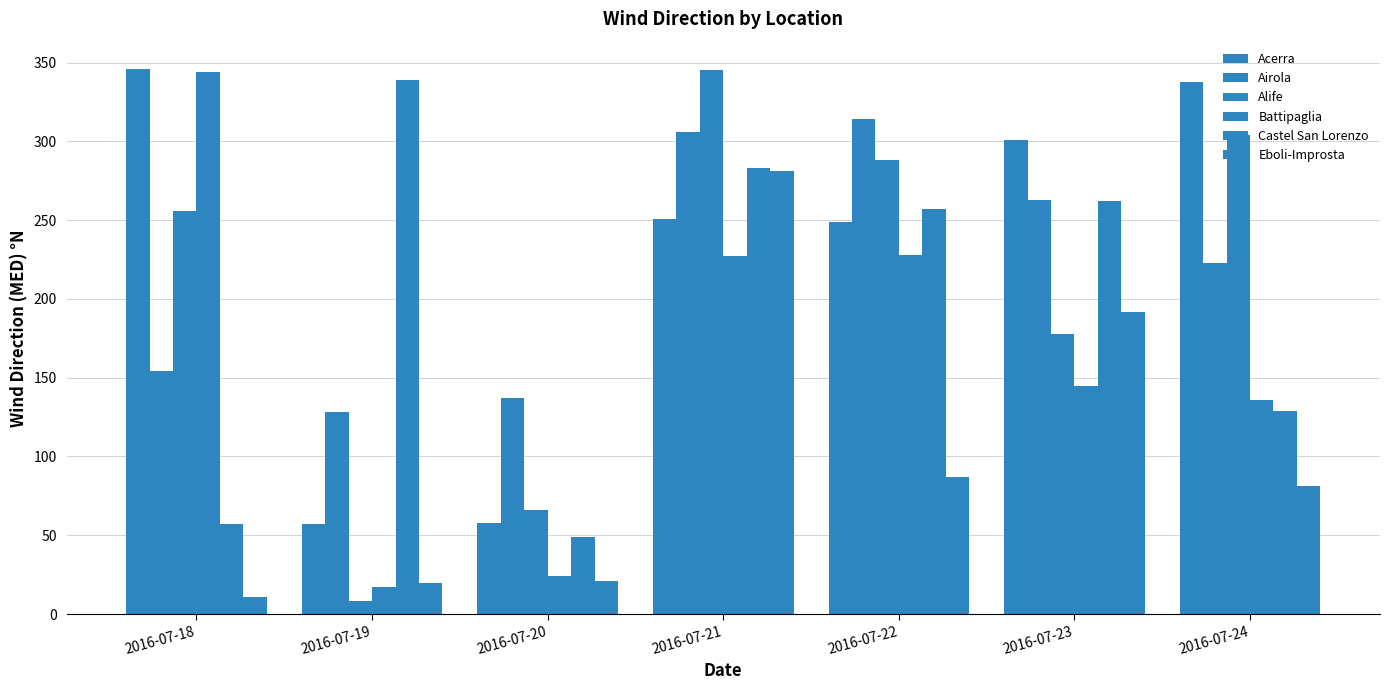

How many groups of bars are there?

7